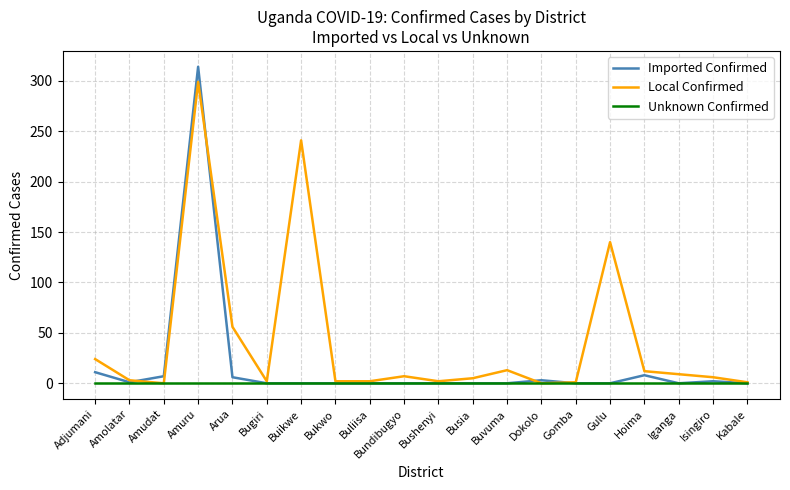

At which label is Local Confirmed closest to 149?

Gulu